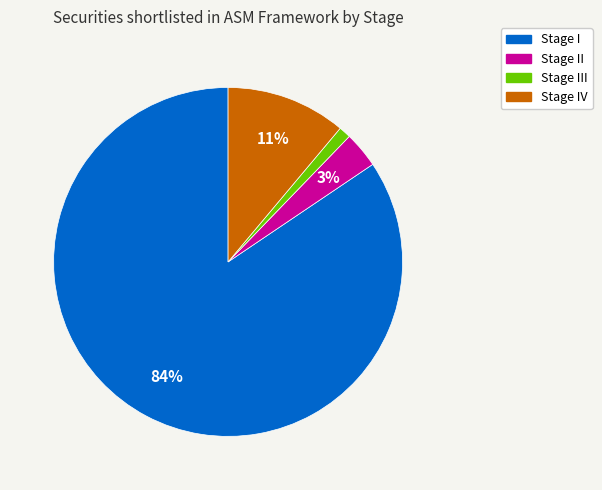

Is there any slice that represents more than half of the pie?

Yes